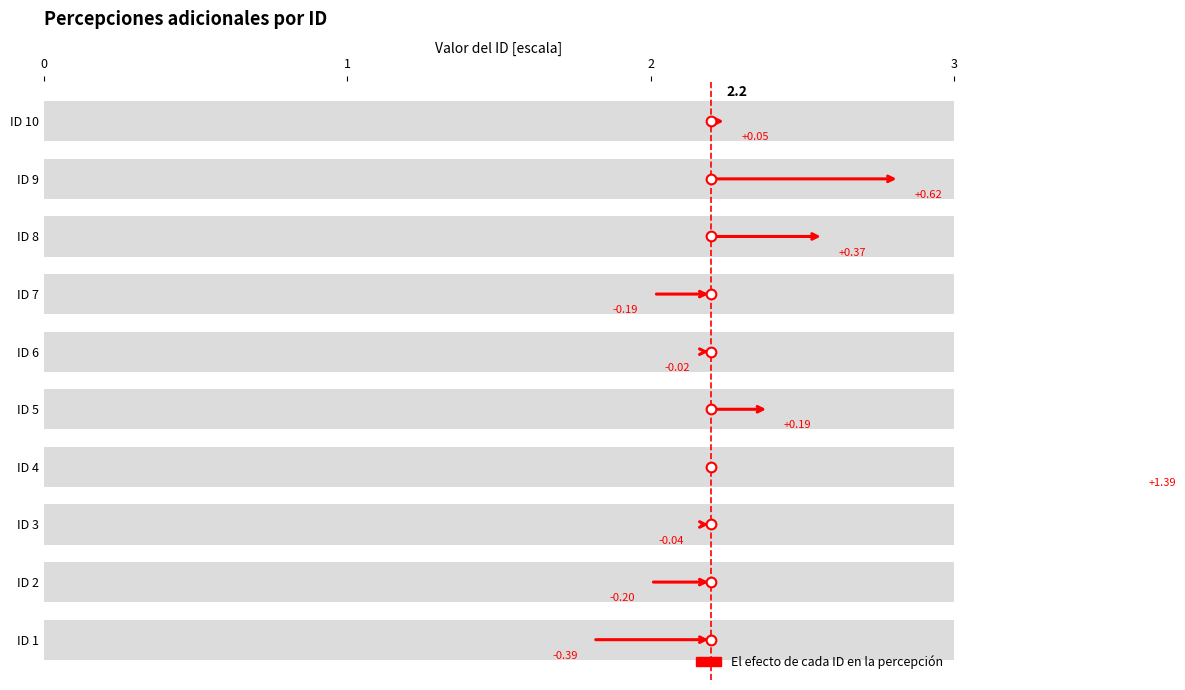

Are the bars grouped side by side (vs. stacked)?

No